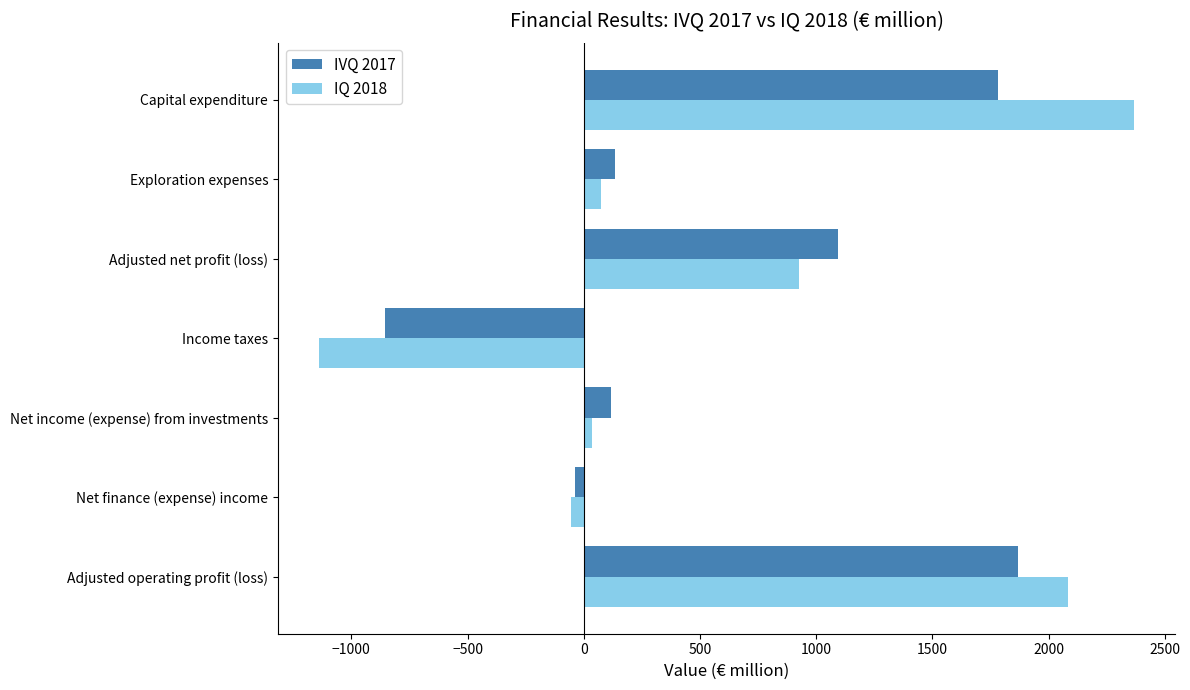

The IQ 2018 series shows 1109 at Capital expenditure. True or false?

False